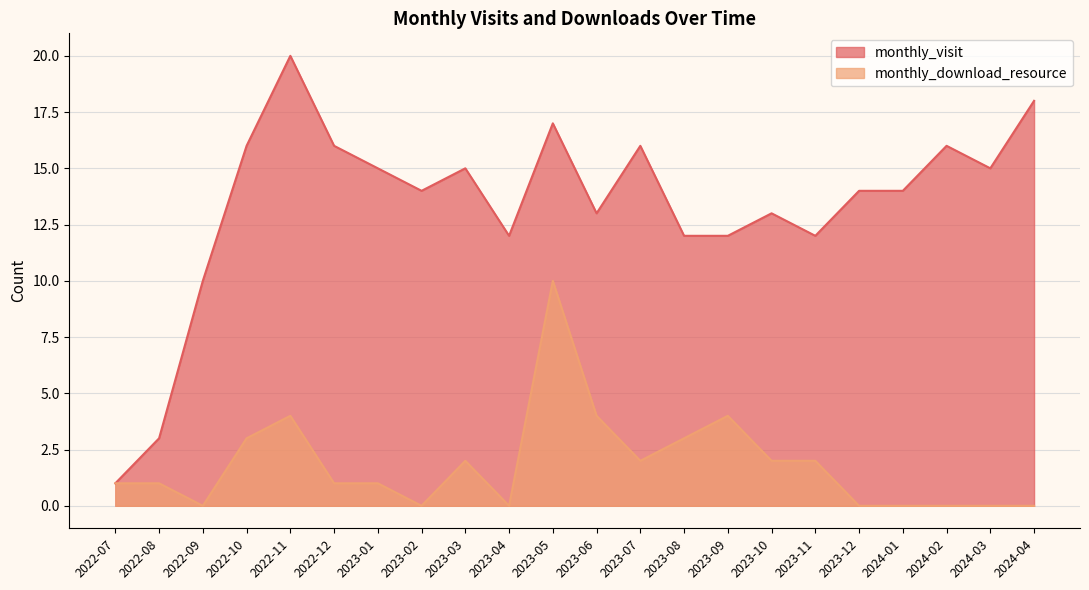

In monthly_download_resource, how many points are lower than both neighbors (excluding endpoints)?

4